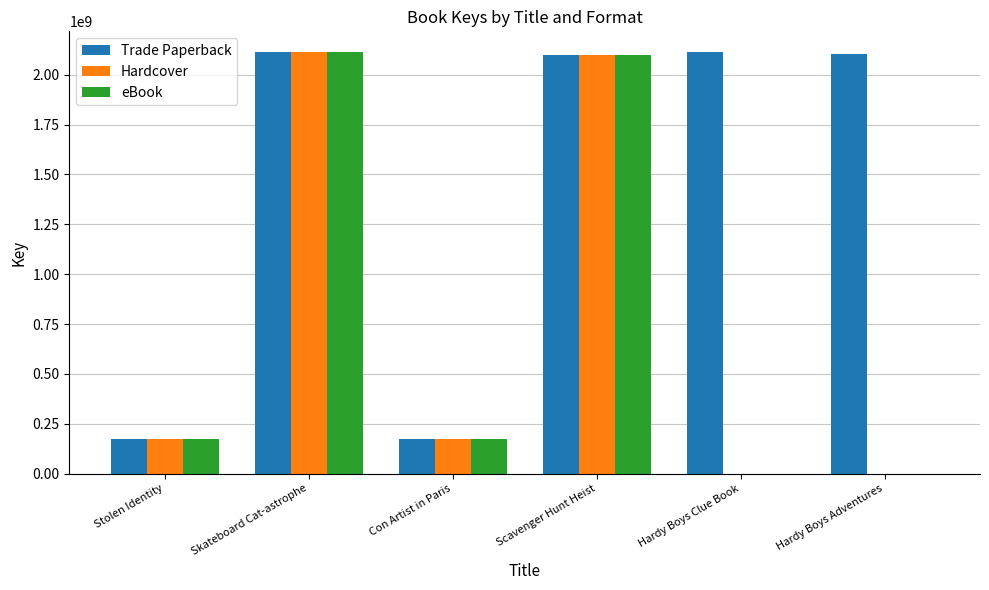

What value does the Hardcover series have at Skateboard Cat-astrophe?

2111843707